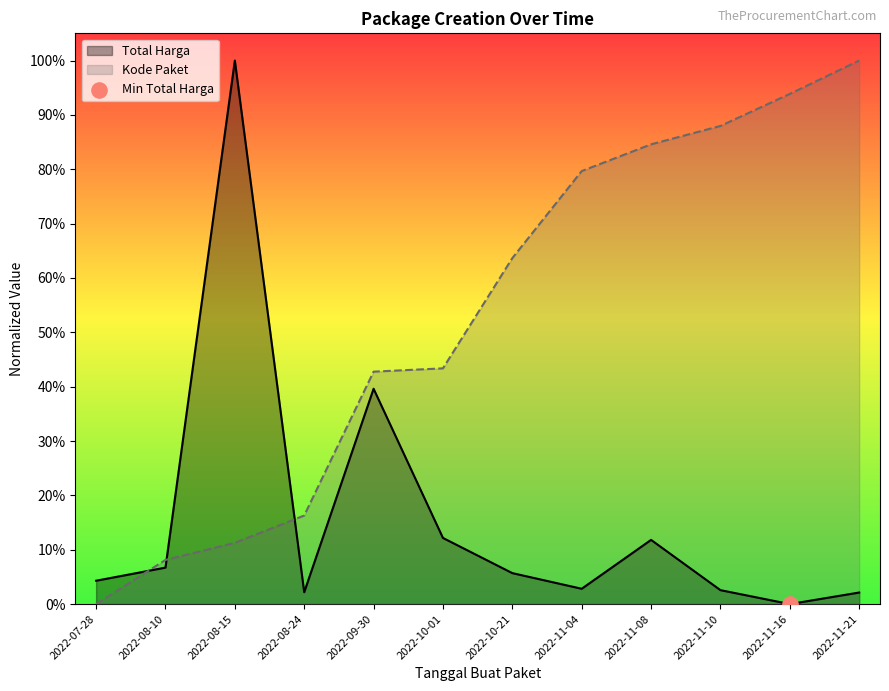

What are all the series names shown in the legend?

Total Harga, Kode Paket